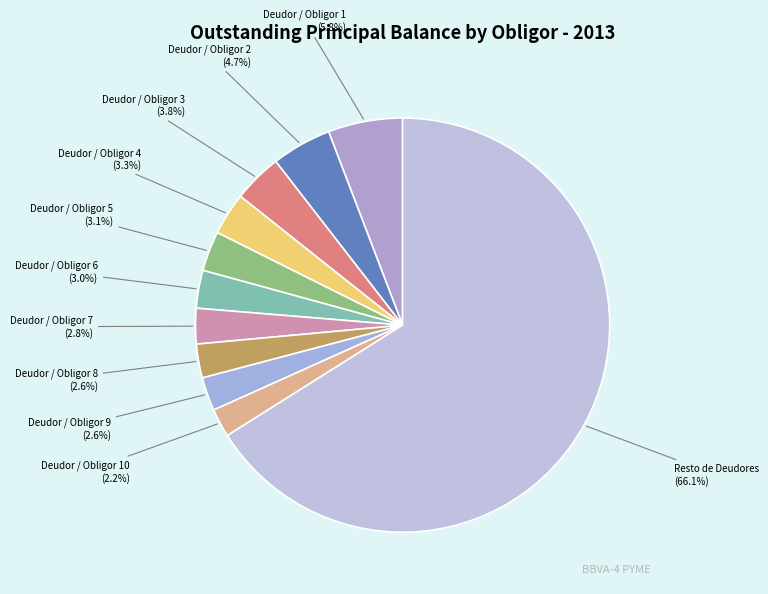

Is there any slice that represents more than half of the pie?

Yes